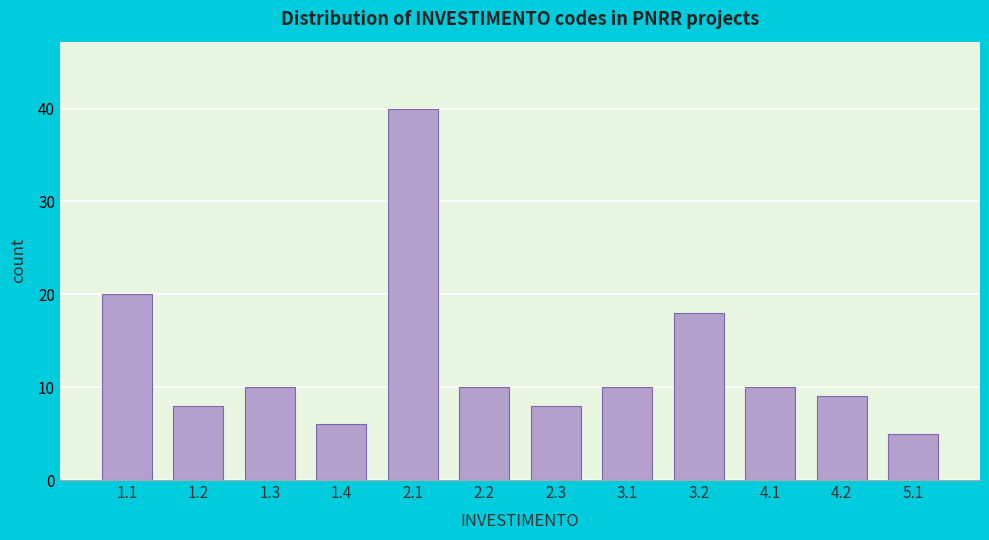

Reading left to right, what are all the values shown in this chart?

20	8	10	6	40	10	8	10	18	10	9	5